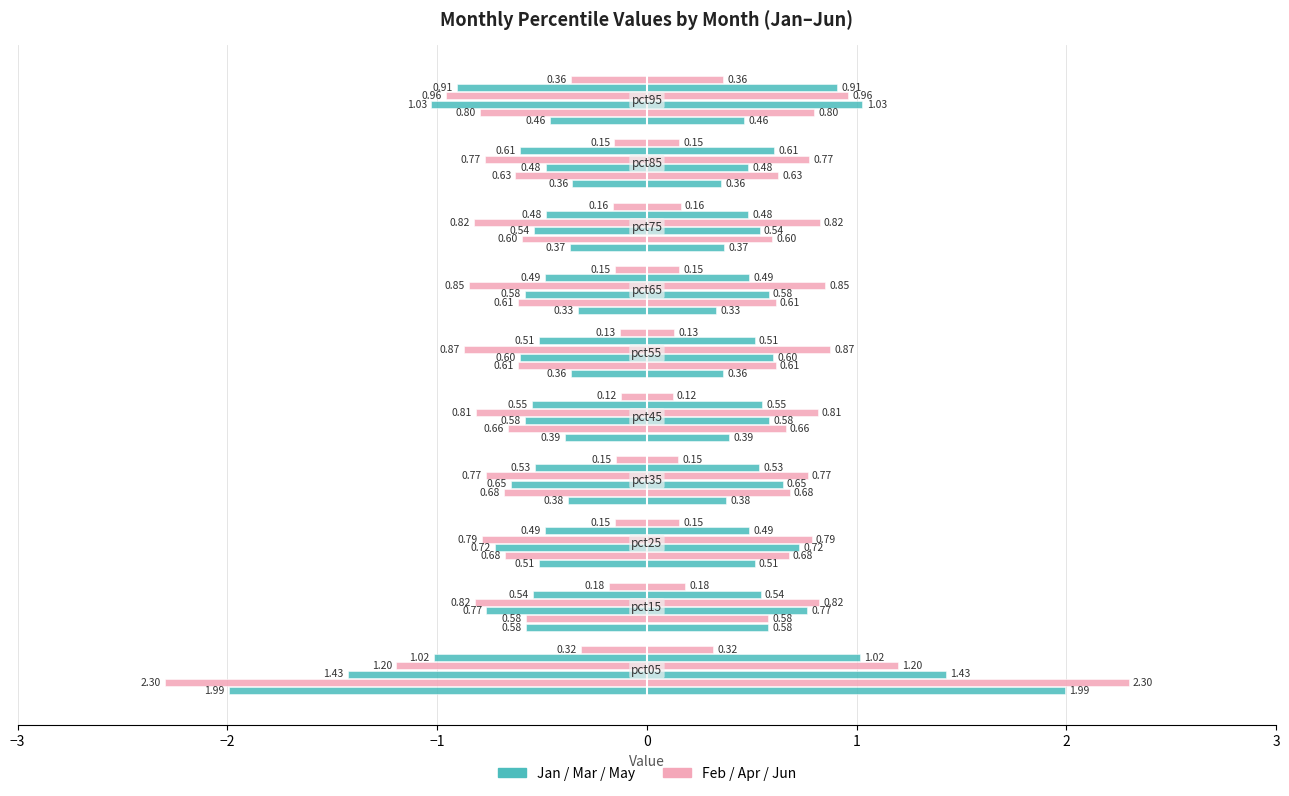

What is the value of the May bar at the 2nd from the left?

-0.5